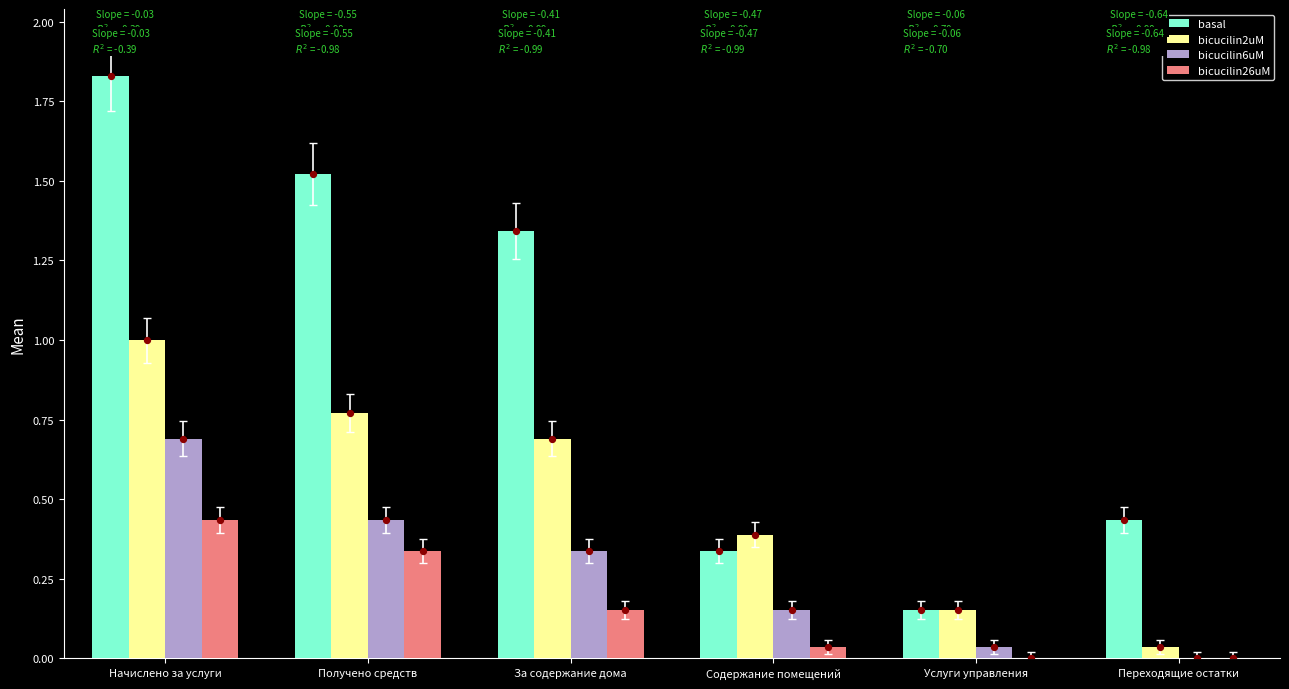

At how many categories does at least one series exceed 0?

6